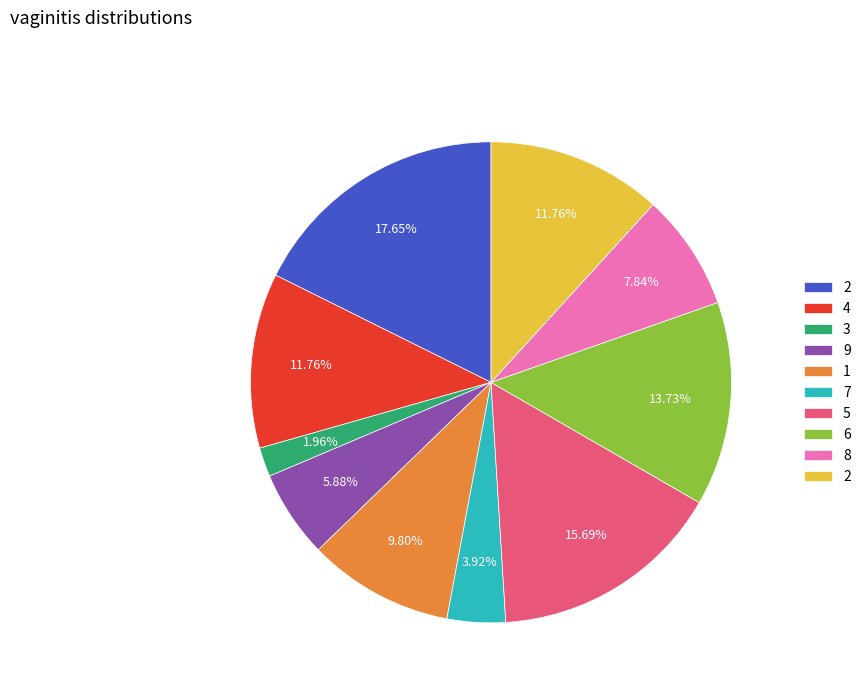

Is there a majority slice in this chart?

No